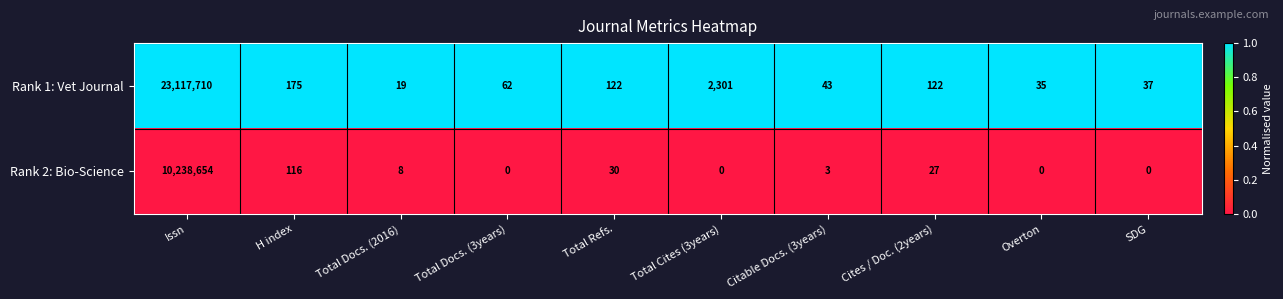

The value of Rank 2: Bio-Science at Total Refs. is 30. True or false?

True